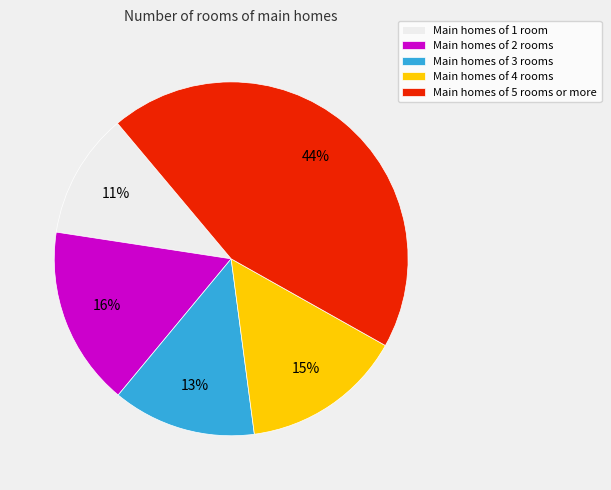

Approximately how many times larger is the value at Main homes of 3 rooms compared to Main homes of 2 rooms?

0.8